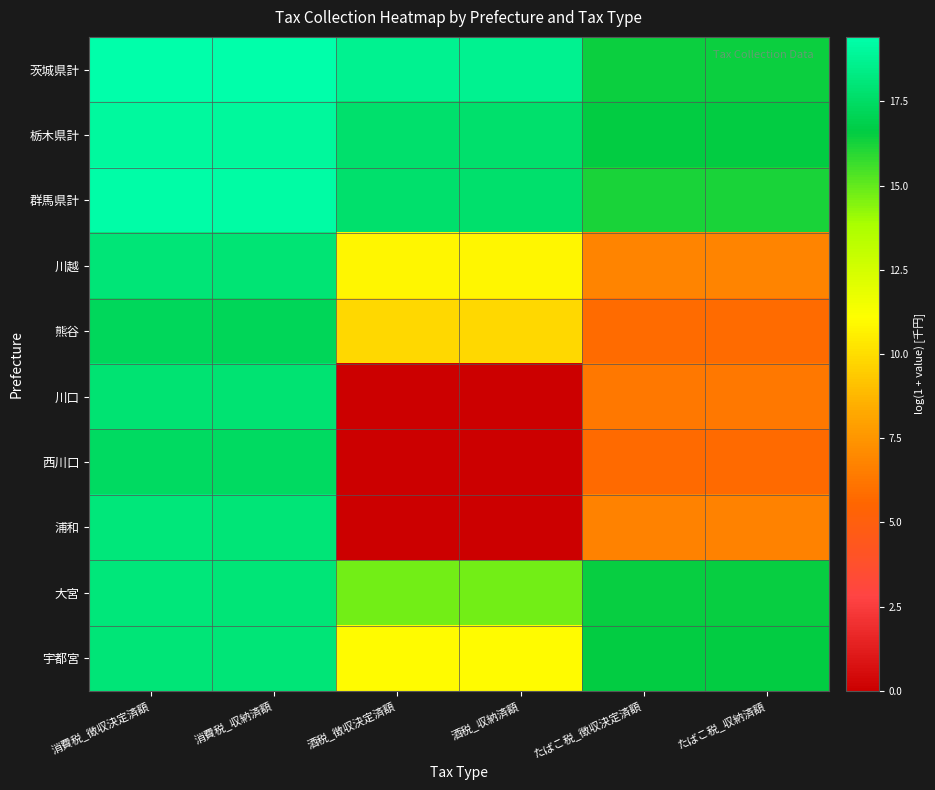

Reading left to right, list all the values displayed in this chart.

茨城県計: 消費税_徴収決定済額=19.4	消費税_収納済額=19.4	酒税_徴収決定済額=18.7	酒税_収納済額=18.7	たばこ税_徴収決定済額=16.4	たばこ税_収納済額=16.4
栃木県計: 消費税_徴収決定済額=19.0	消費税_収納済額=19.0	酒税_徴収決定済額=17.7	酒税_収納済額=17.7	たばこ税_徴収決定済額=16.6	たばこ税_収納済額=16.6
群馬県計: 消費税_徴収決定済額=19.3	消費税_収納済額=19.2	酒税_徴収決定済額=17.7	酒税_収納済額=17.7	たばこ税_徴収決定済額=16.2	たばこ税_収納済額=16.2
川越: 消費税_徴収決定済額=18.0	消費税_収納済額=17.9	酒税_徴収決定済額=10.8	酒税_収納済額=10.8	たばこ税_徴収決定済額=6.8	たばこ税_収納済額=6.8
熊谷: 消費税_徴収決定済額=17.2	消費税_収納済額=17.2	酒税_徴収決定済額=9.8	酒税_収納済額=9.8	たばこ税_徴収決定済額=5.8	たばこ税_収納済額=5.8
川口: 消費税_徴収決定済額=17.9	消費税_収納済額=17.8	酒税_徴収決定済額=0.0	酒税_収納済額=0.0	たばこ税_徴収決定済額=6.4	たばこ税_収納済額=6.4
西川口: 消費税_徴収決定済額=17.4	消費税_収納済額=17.4	酒税_徴収決定済額=0.0	酒税_収納済額=0.0	たばこ税_徴収決定済額=5.8	たばこ税_収納済額=5.8
浦和: 消費税_徴収決定済額=18.1	消費税_収納済額=18.0	酒税_徴収決定済額=0.0	酒税_収納済額=0.0	たばこ税_徴収決定済額=6.7	たばこ税_収納済額=6.7
大宮: 消費税_徴収決定済額=18.1	消費税_収納済額=18.0	酒税_徴収決定済額=14.7	酒税_収納済額=14.7	たばこ税_徴収決定済額=16.5	たばこ税_収納済額=16.5
宇都宮: 消費税_徴収決定済額=18.0	消費税_収納済額=18.0	酒税_徴収決定済額=11.0	酒税_収納済額=11.0	たばこ税_徴収決定済額=16.6	たばこ税_収納済額=16.6